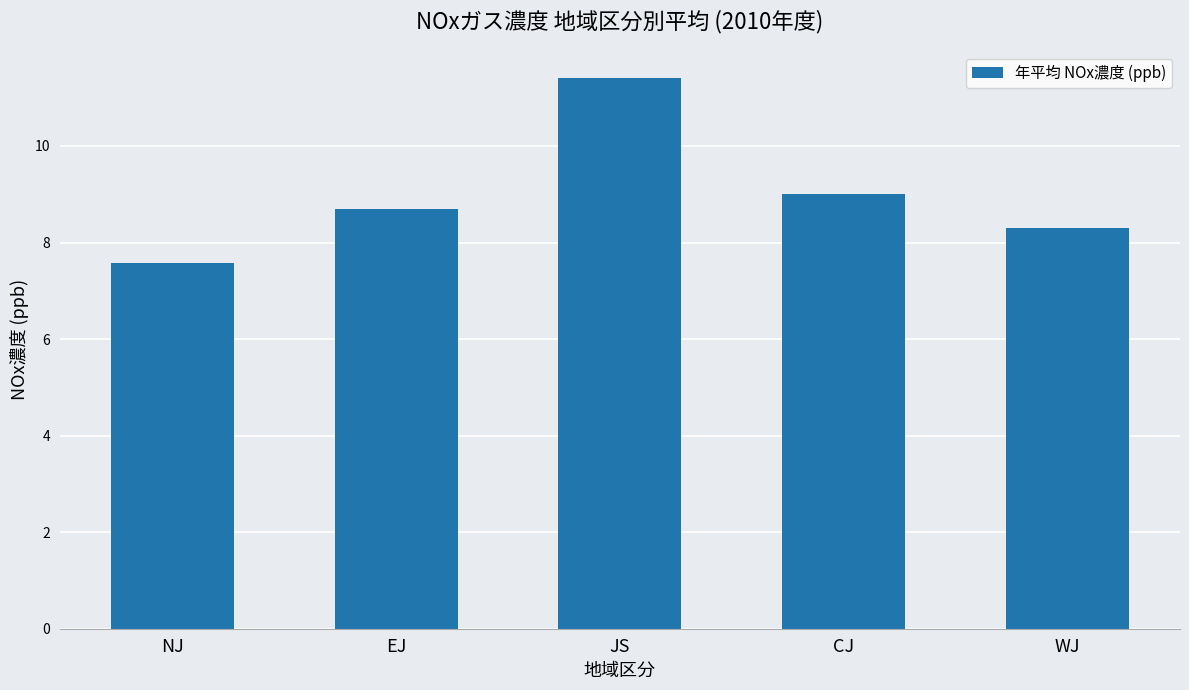

Which has a higher value, NJ or EJ?

EJ